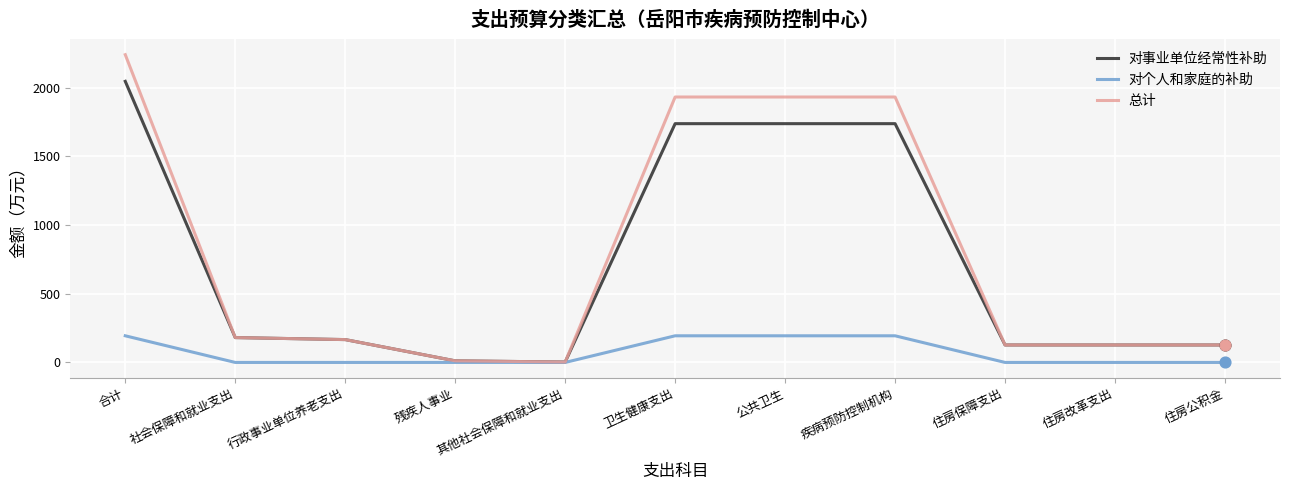

At which category is the sum across all series the highest?

合计